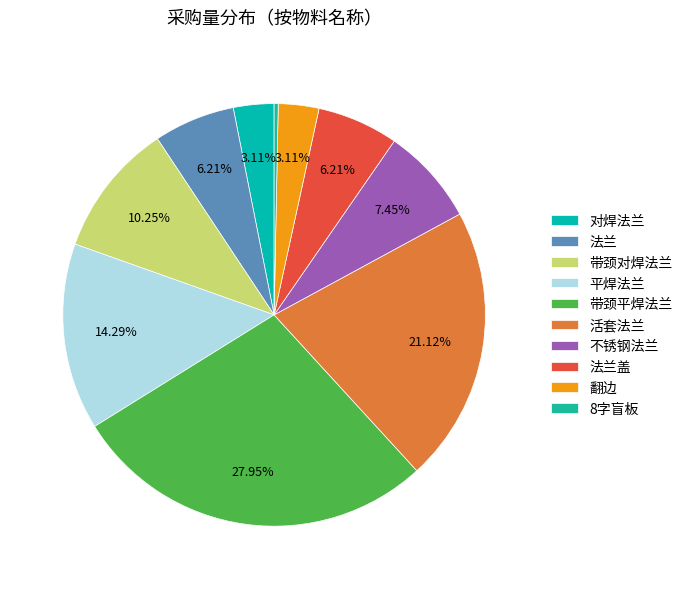

How many slices are in this pie chart?

10